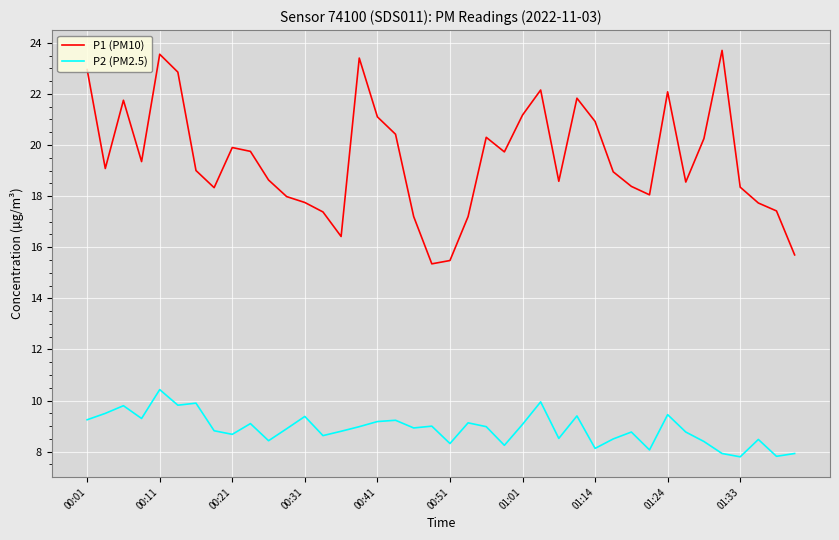

Which series has the widest spread of values?

P1 (PM10)